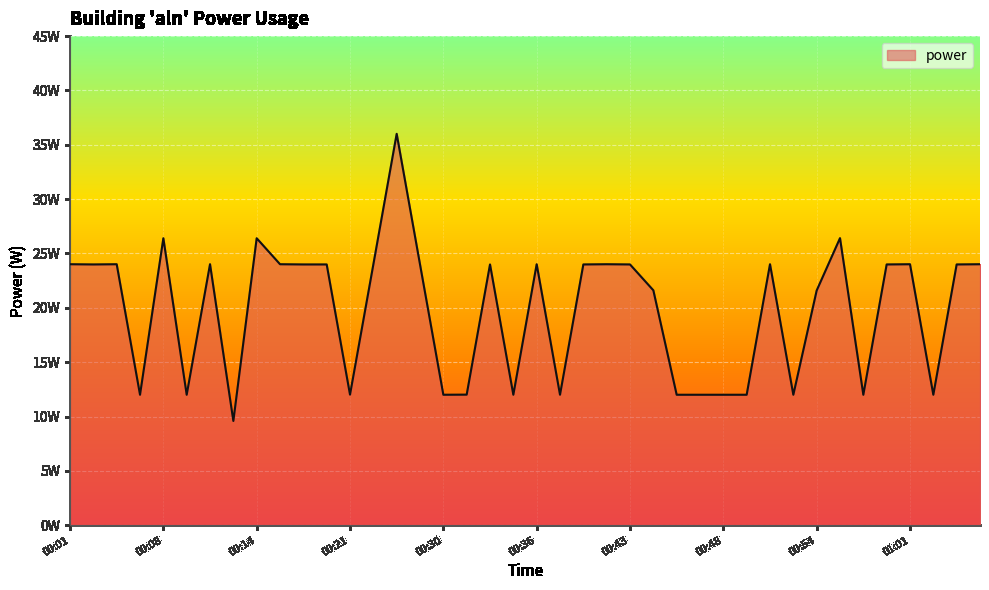

What is the maximum value shown in the chart?

36.0